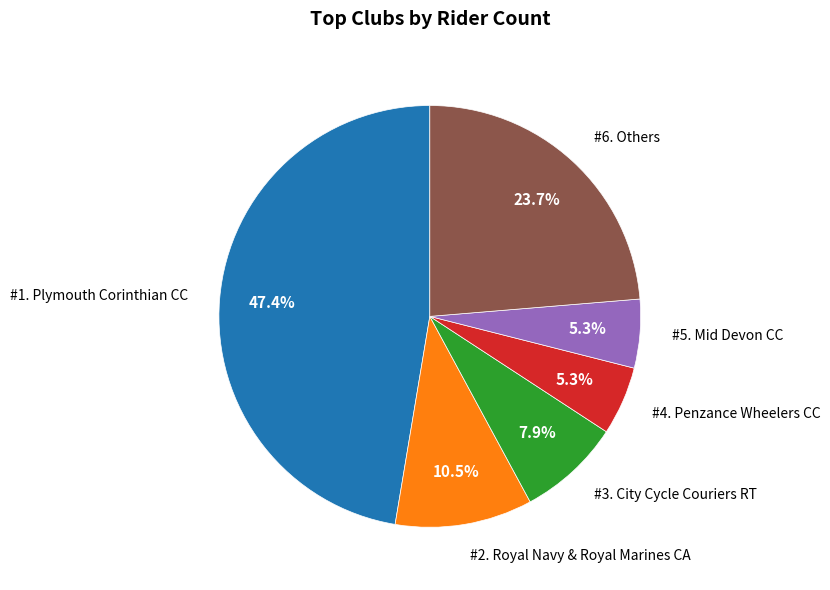

Does any single category account for the majority?

No